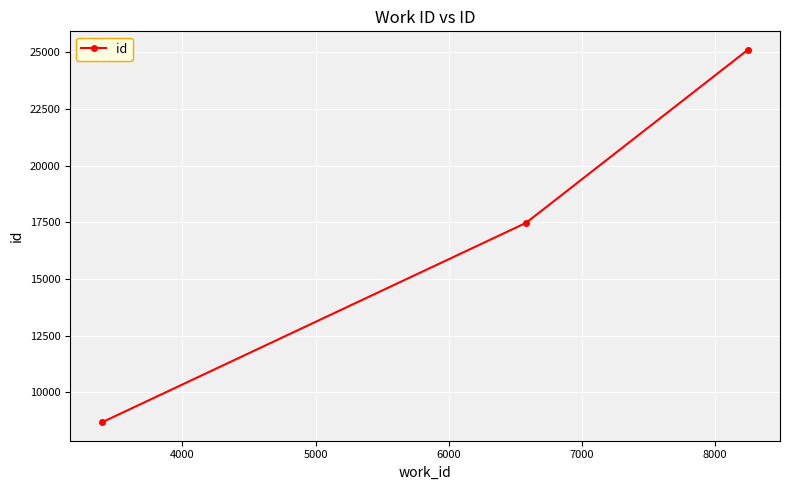

What is the value of the 3rd point from the left?

25111